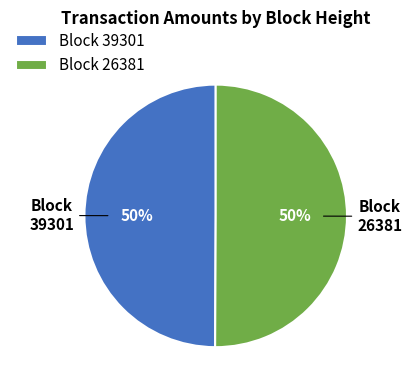

To the nearest percent, what portion does Block 39301 represent?

50%